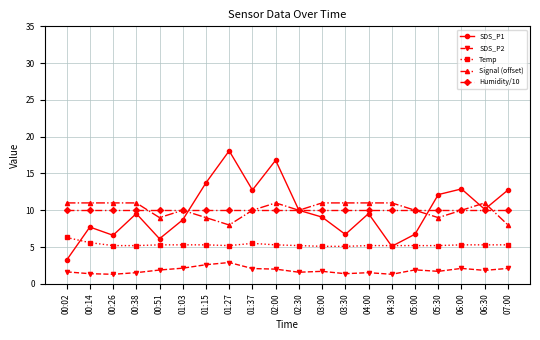

What is the label of the 7th point from the left?

01:15